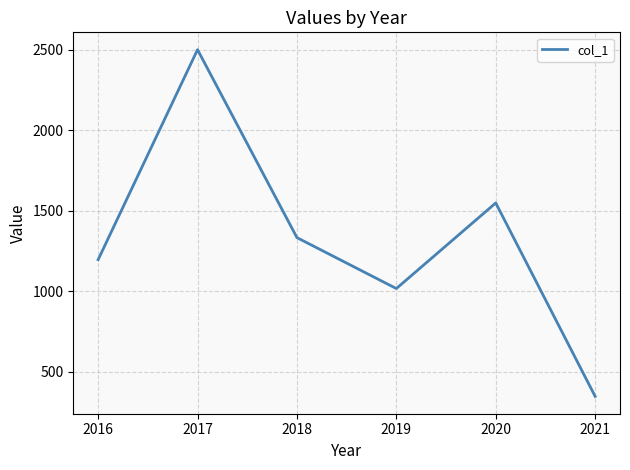

Which category has the lowest value across all series?

2021